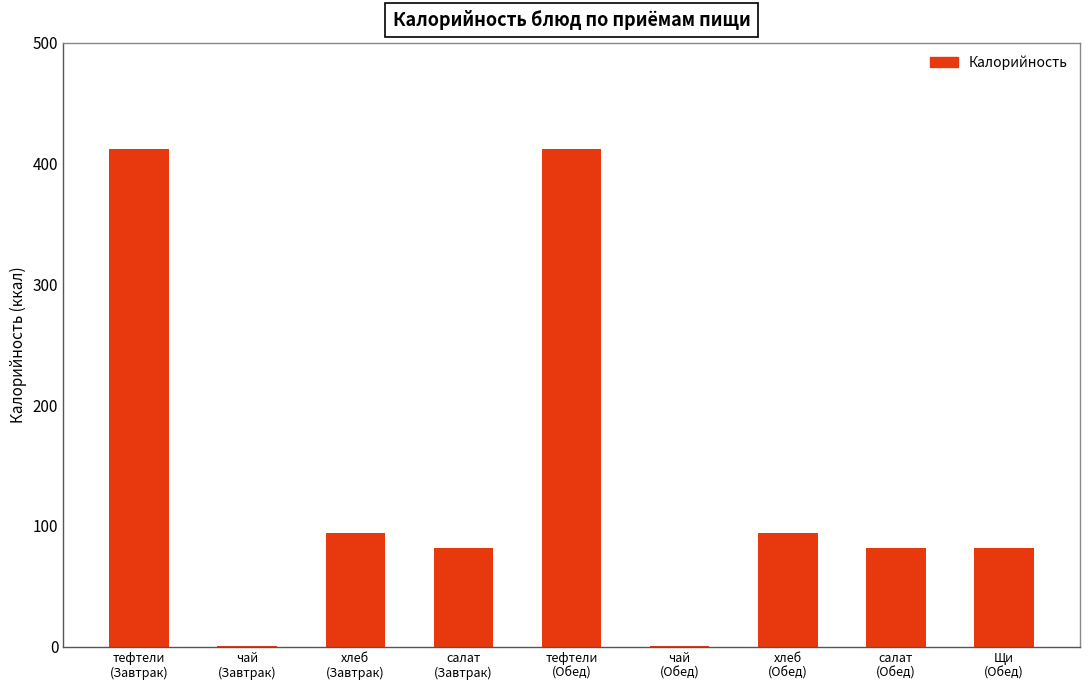

What is the sum of the values at салат
(Обед) and салат
(Завтрак)?

164